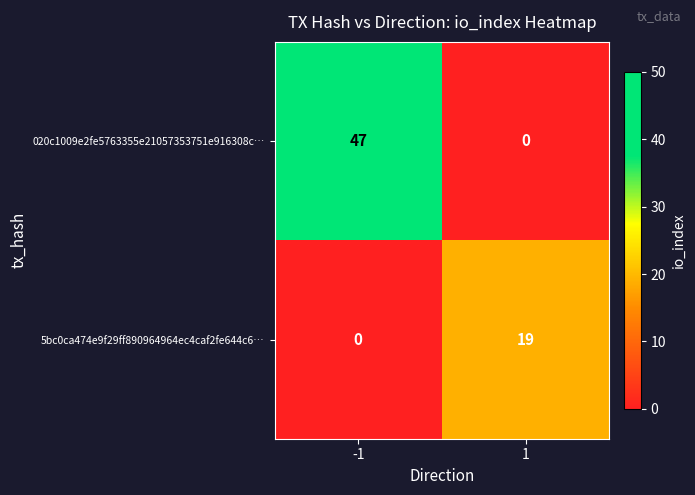

What is the sum of the 5bc0ca474e9f29ff890964964ec4caf2fe644c6… values at 1 and -1?

19